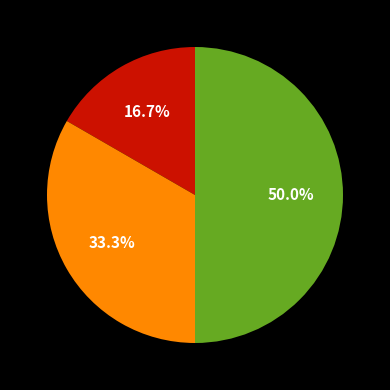

How many slices are in this pie chart?

3